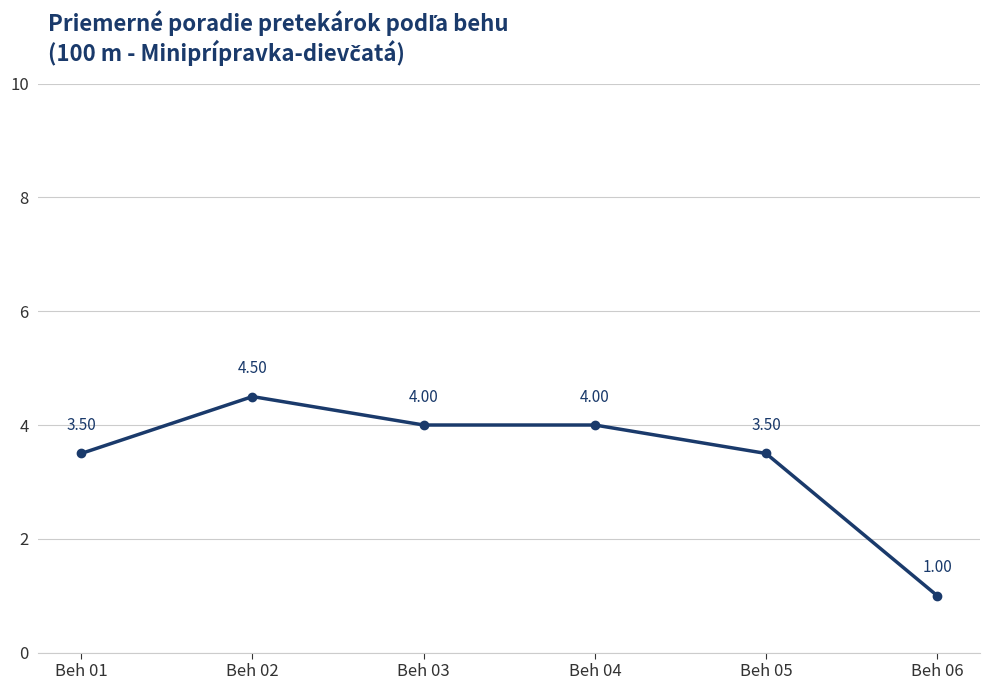

What is the change in value from Beh 01 to Beh 04?

+0.5